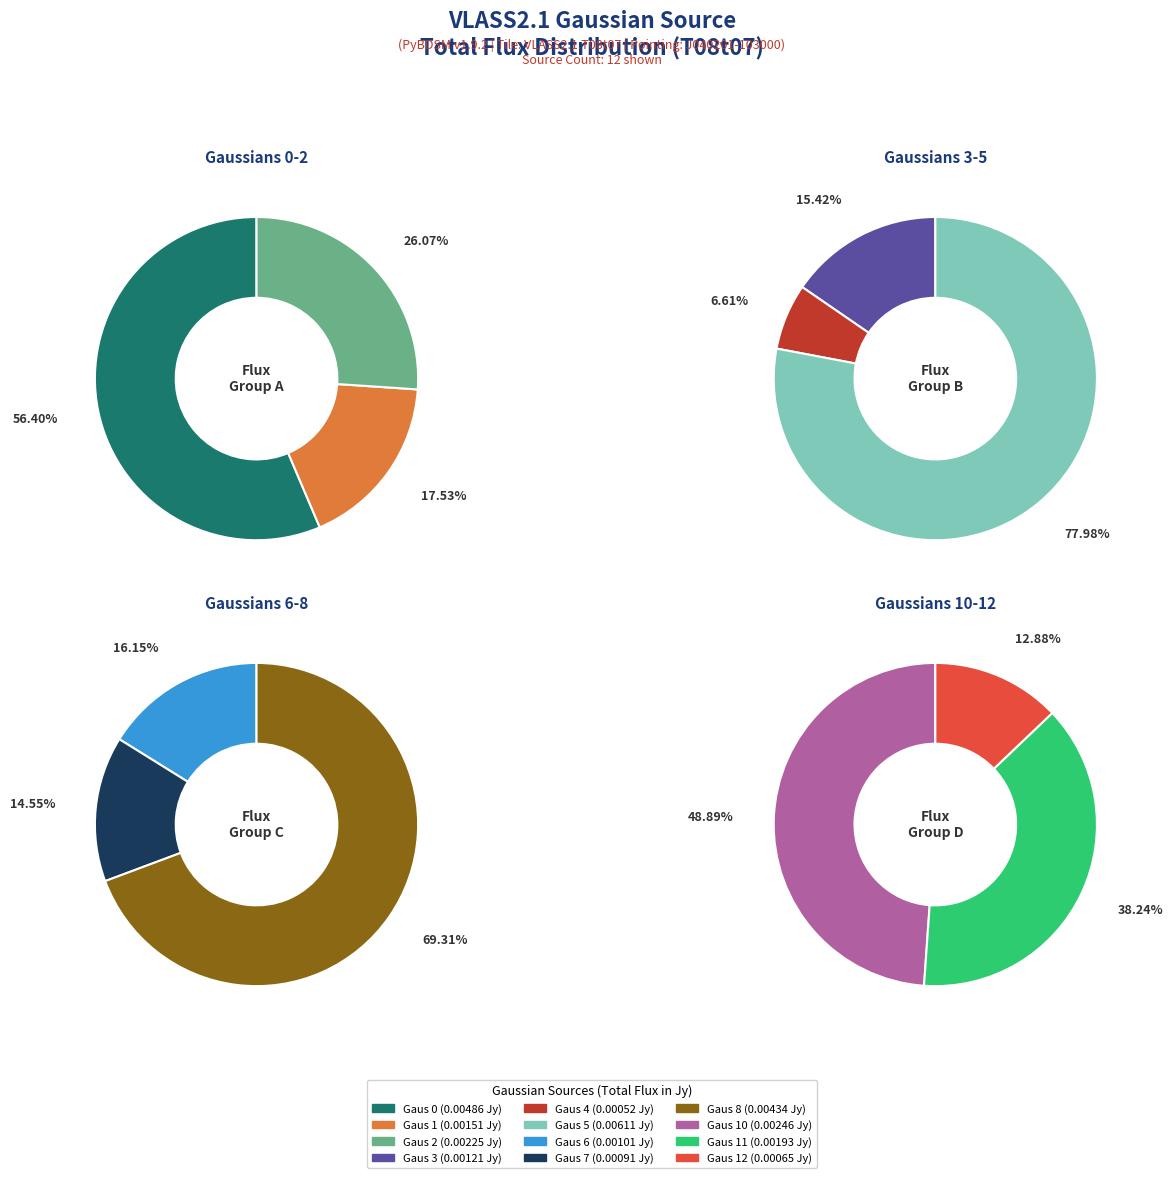

Is it true that Gaus 6 is 1% of the pie?

False